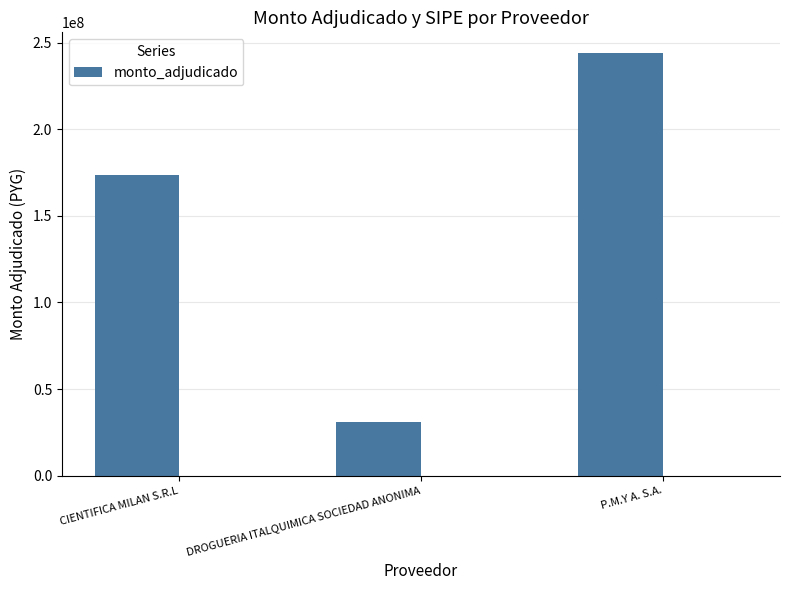

What is the greatest value displayed?

243766280